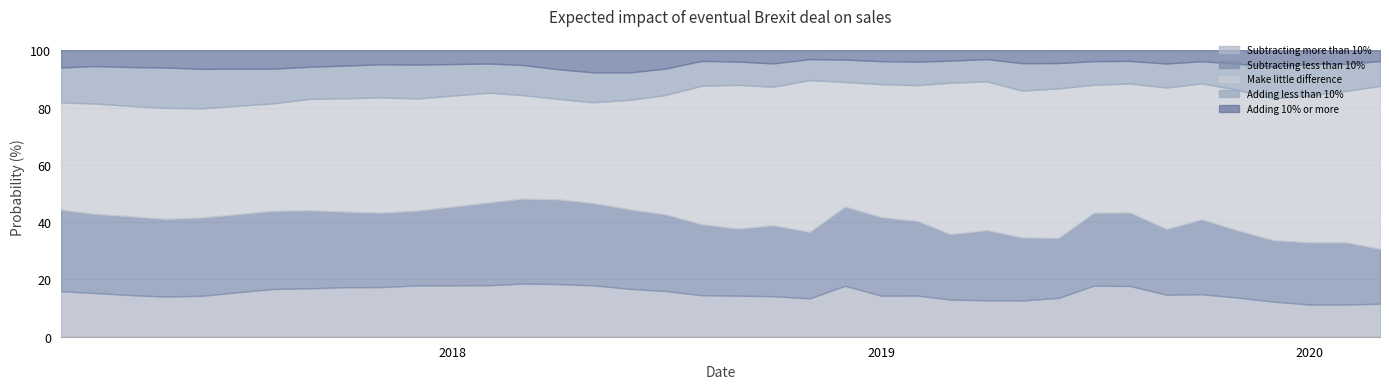

True or false: Adding less than 10% and Make little difference cross at least once.

False